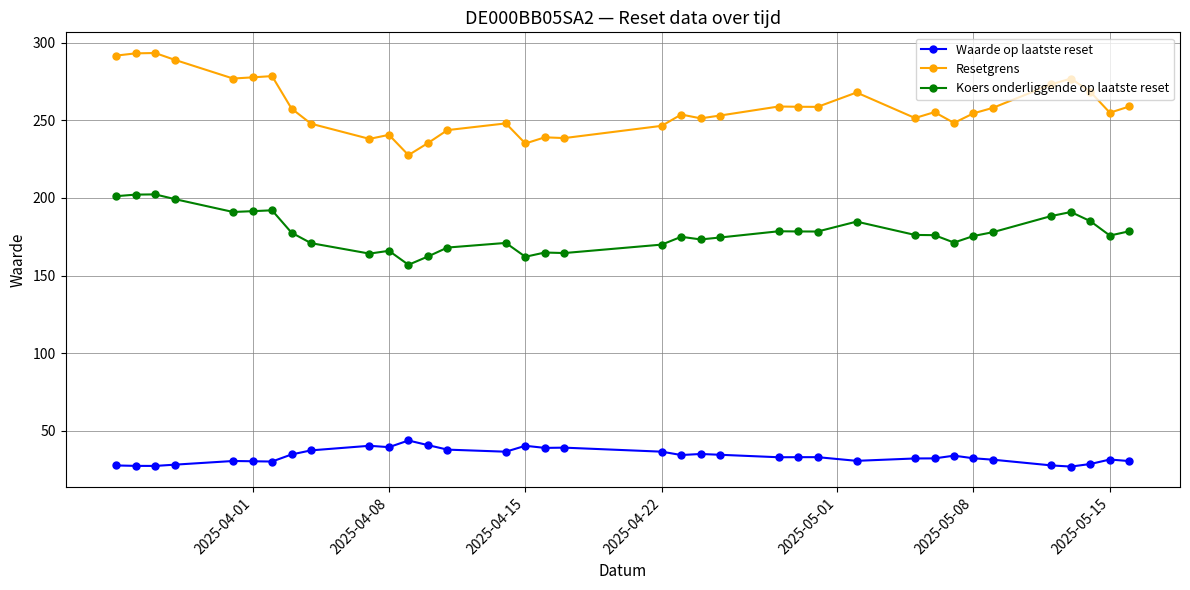

At how many categories does at least one series exceed 221?

36